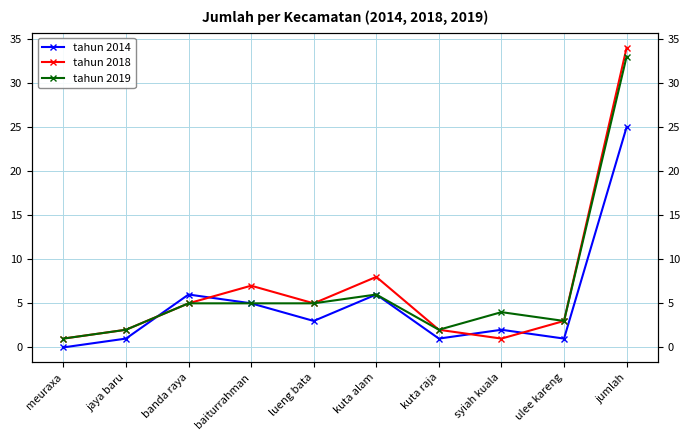

What is the sum of all tahun 2019 values?

66